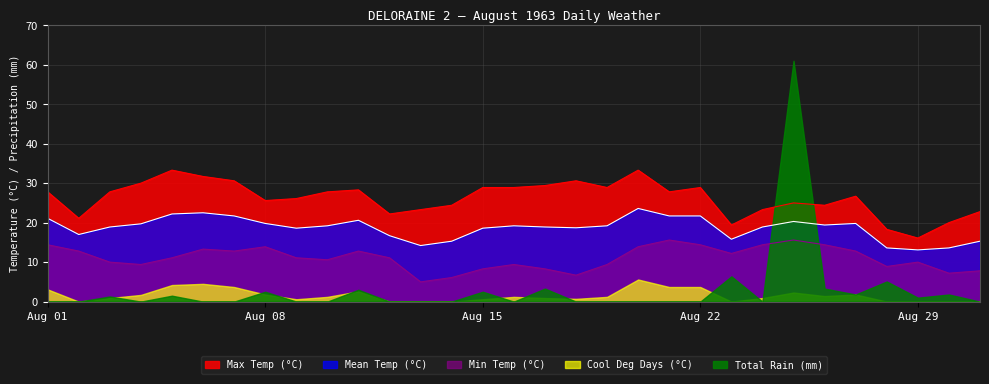

At which category does Min Temp (°C) reach its first local peak?

08-06